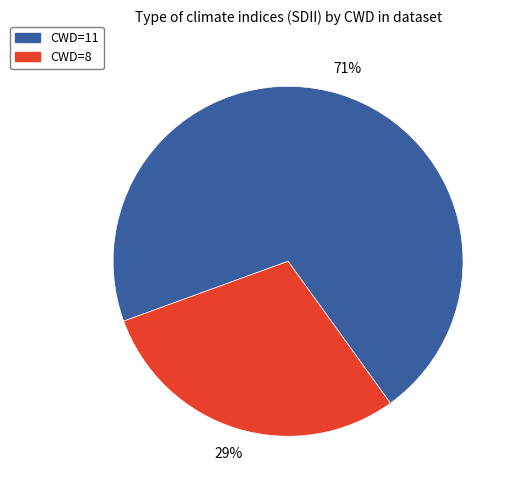

To the nearest percent, what is the average slice percentage?

50%